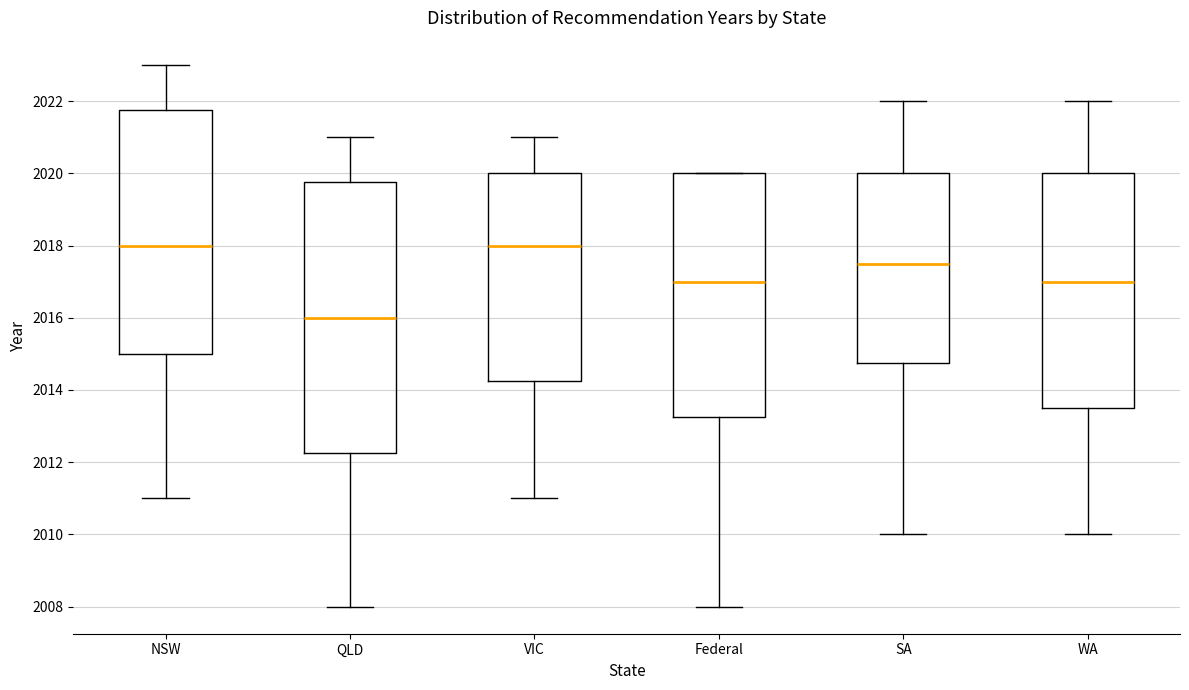

Which box is the tallest, from its lower edge to its upper edge?

QLD